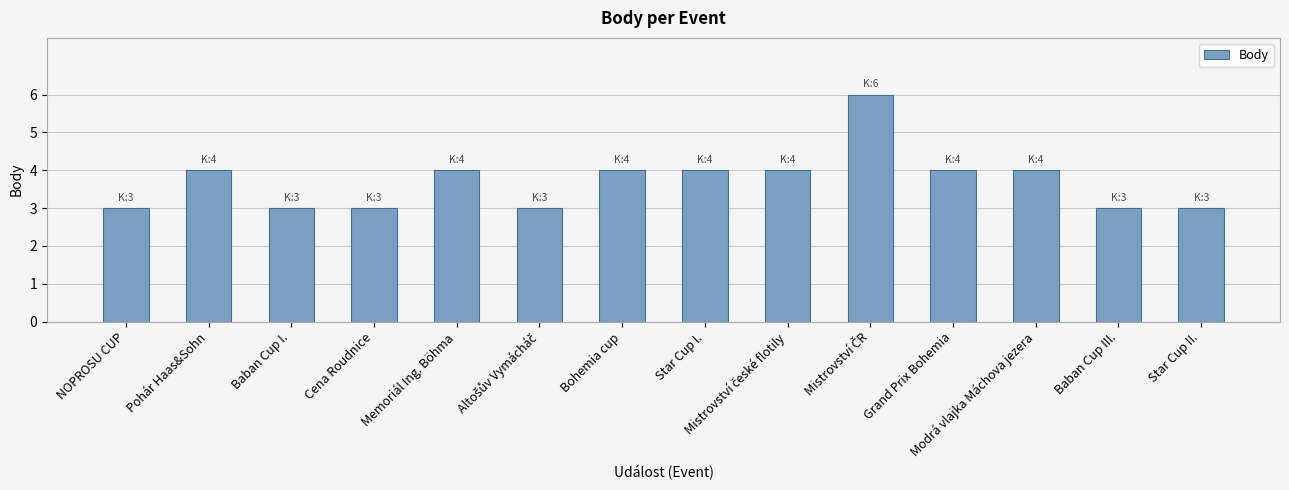

What is the average value?

4